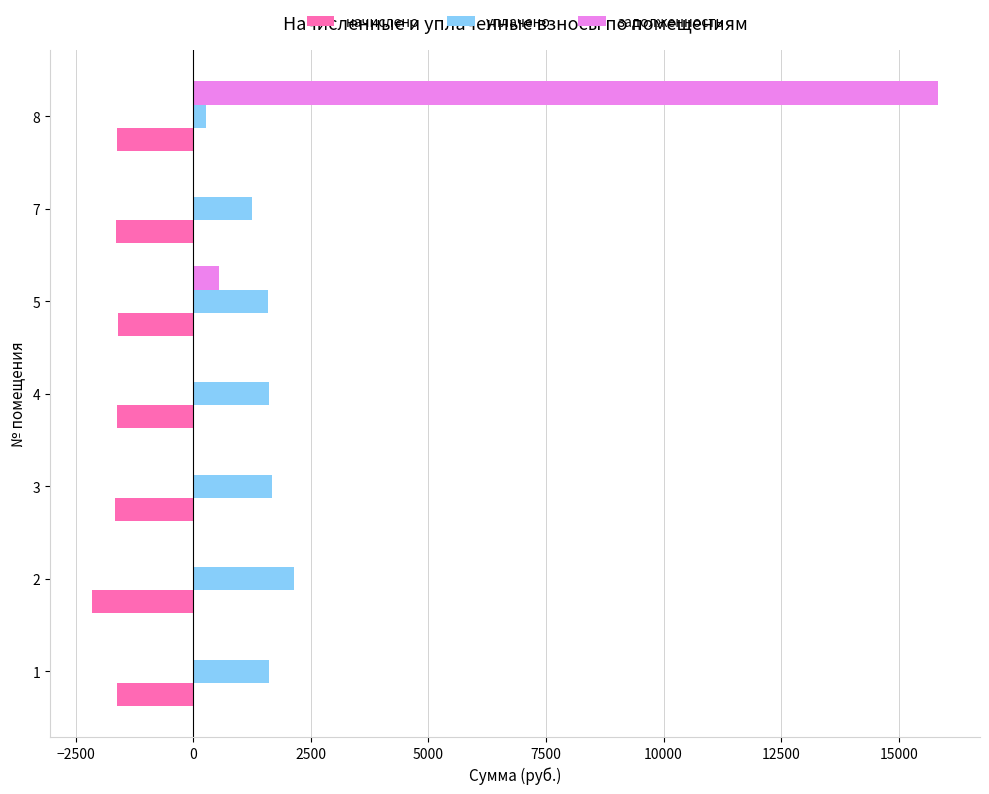

How many data points does each series have?

7